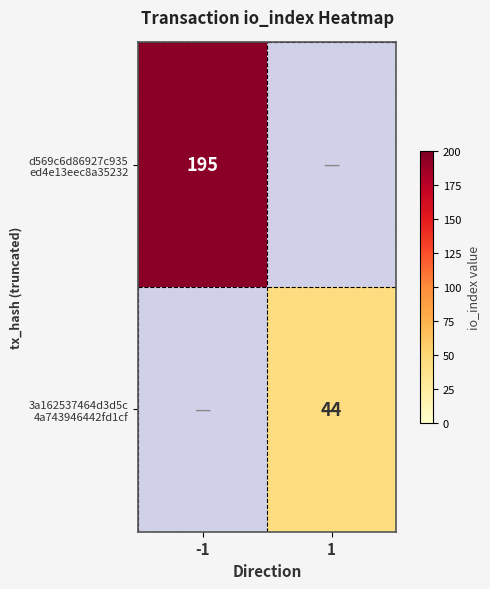

List the labels in order of 3a162537464d3d5c 4a743946442fd1cf value, largest first.

-1, 1